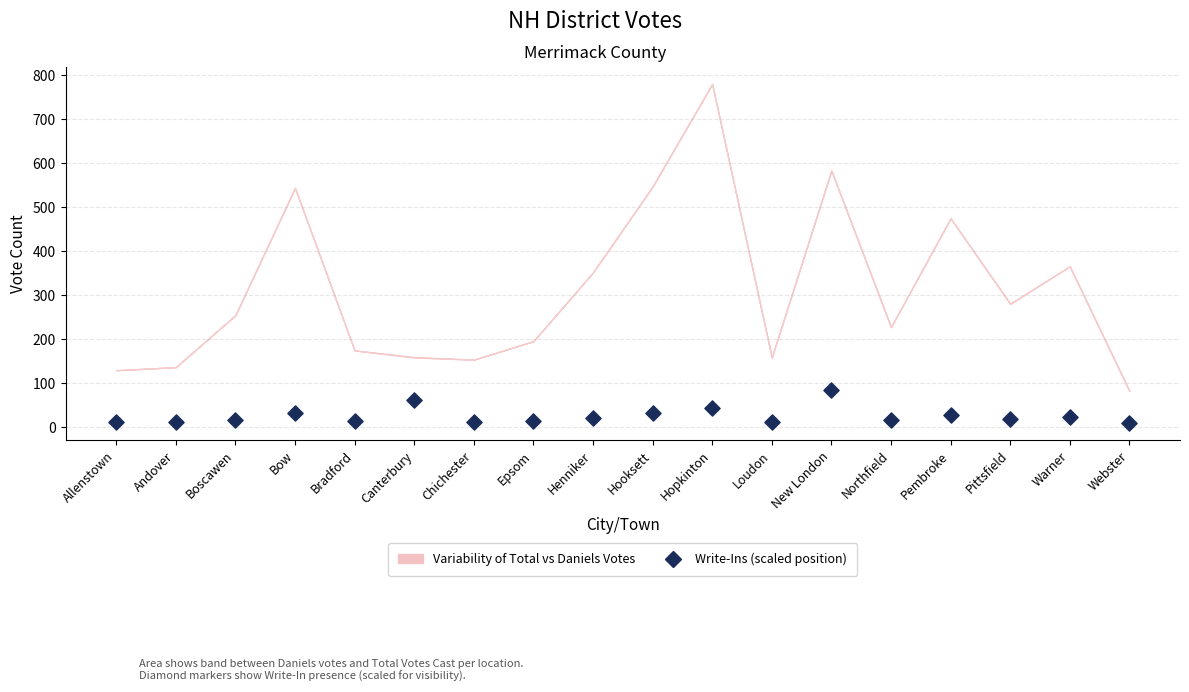

What is the range of Y values (max minus min)?

75.0